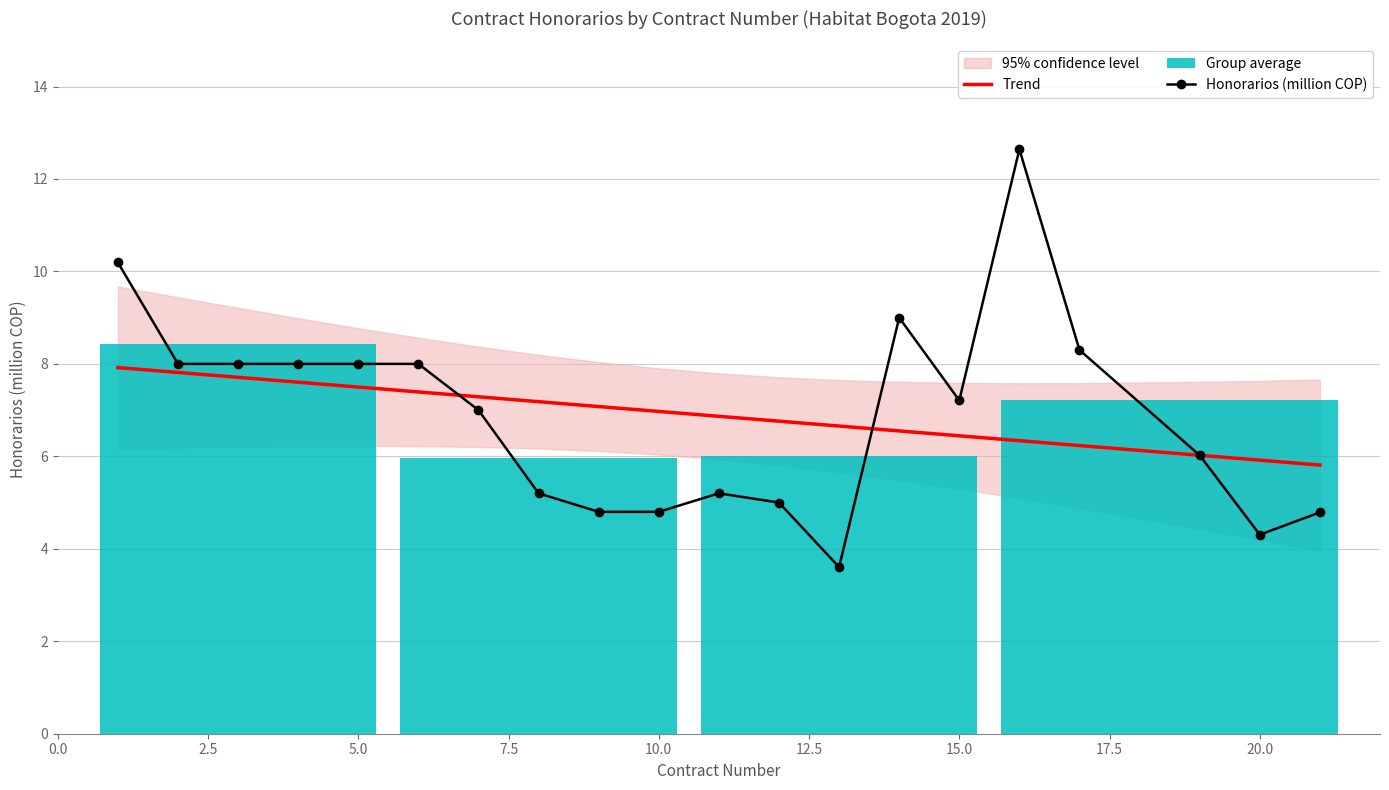

What is the approximate value of Trend at 10.0?

7.0